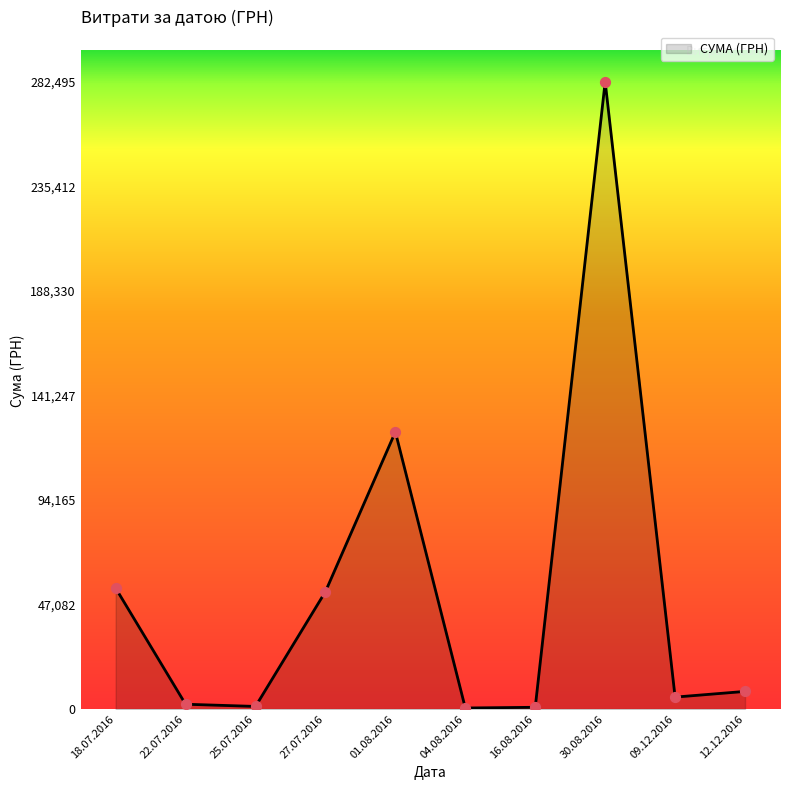

The value at 30.08.2016 is 282495.1. True or false?

True